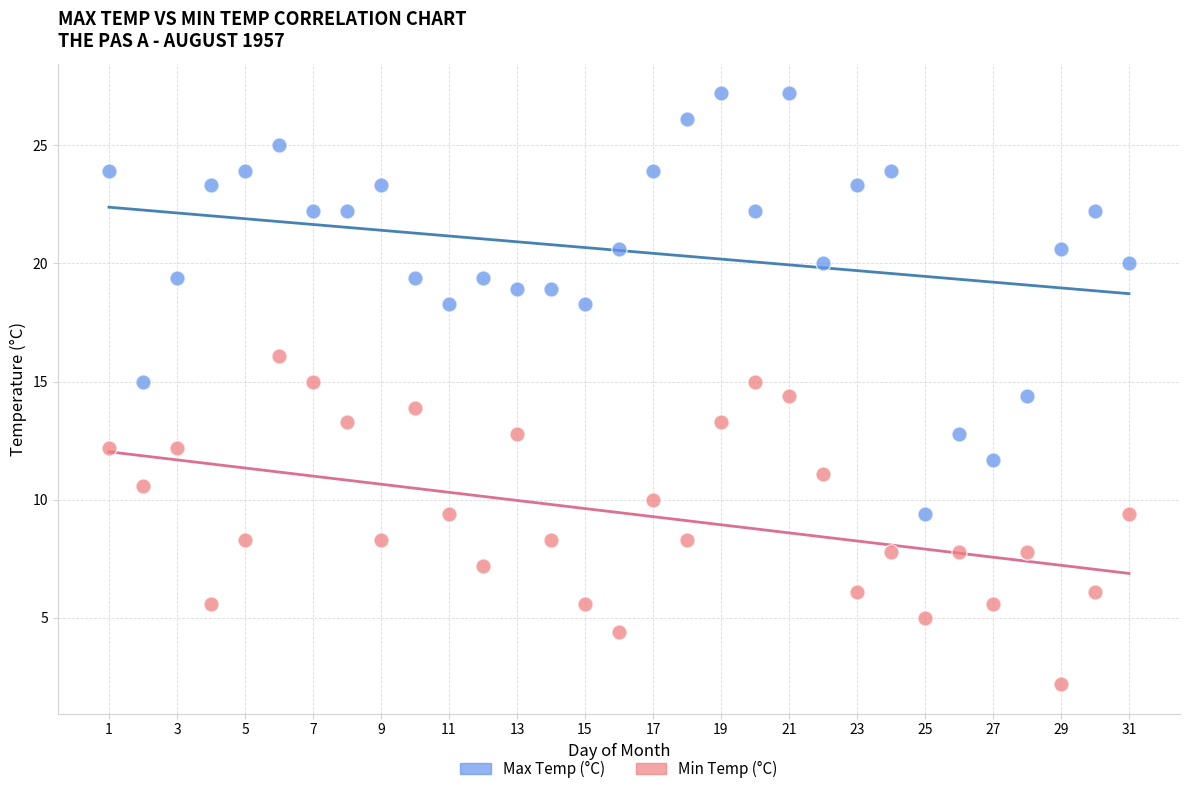

Across all data points, what is the range of X values (max minus min)?

30.0